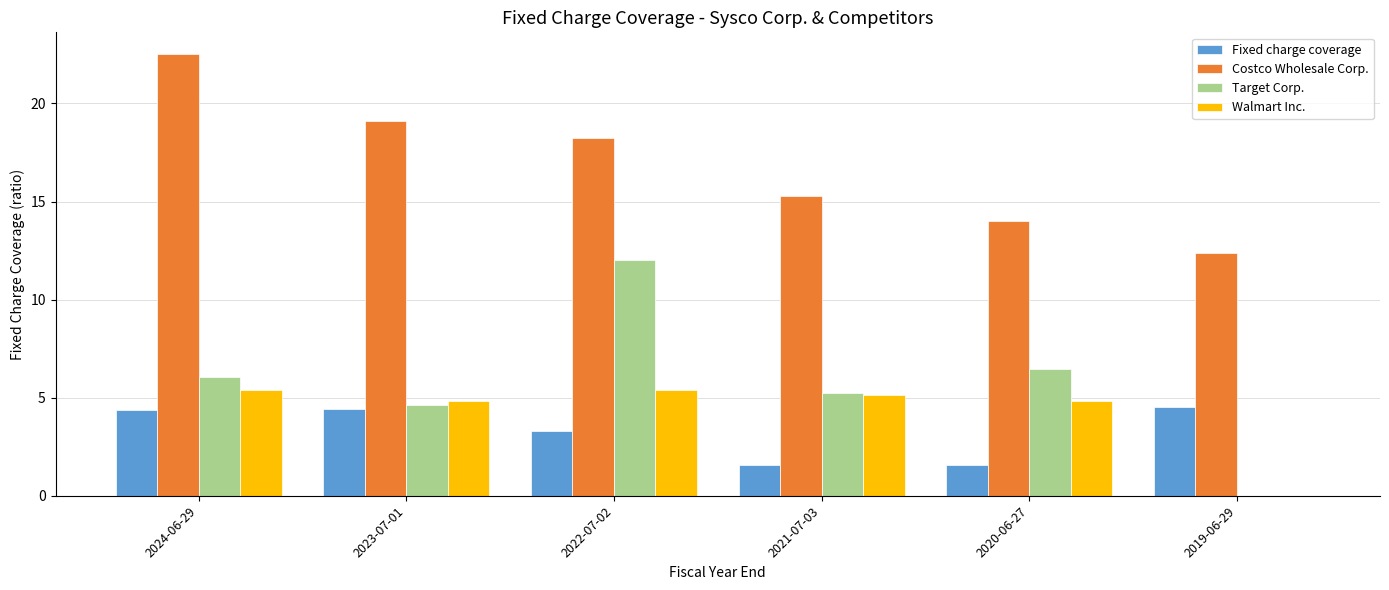

Which series has the largest total across all categories?

Costco Wholesale Corp.